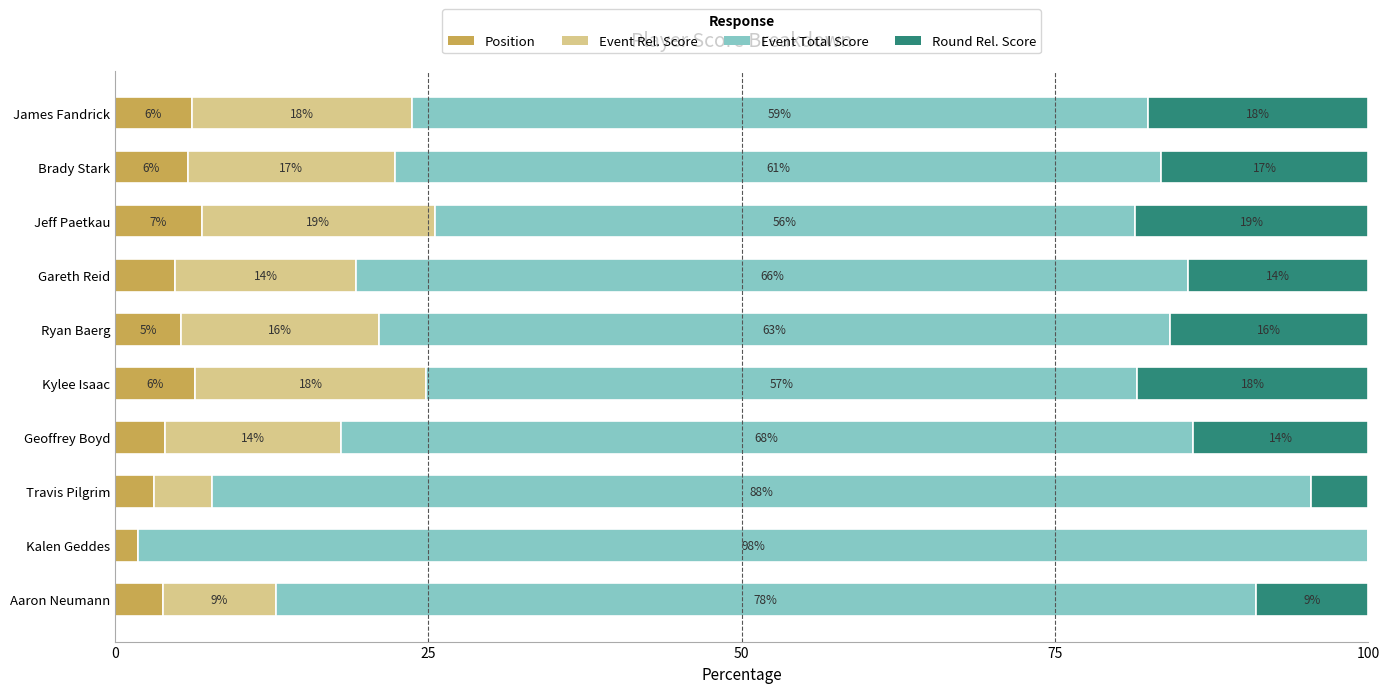

What is the value of the Event Rel. Score bar at the 10th from the left?

17.6